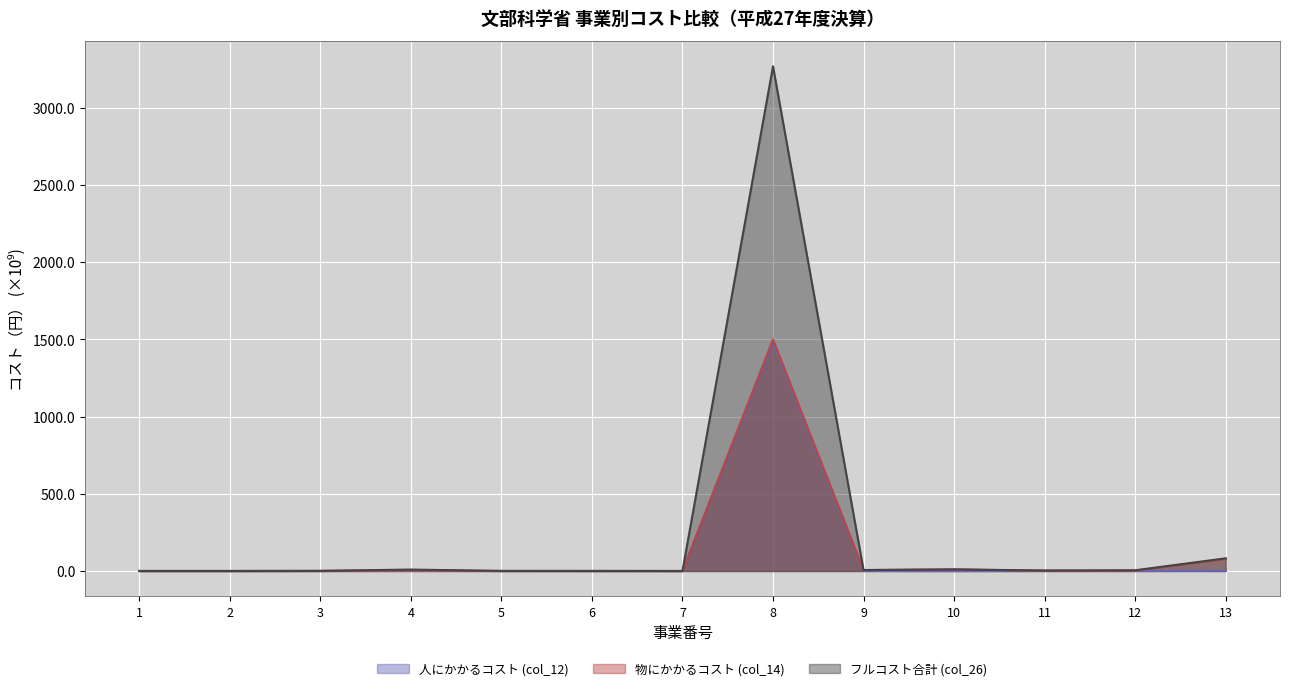

Between 1 and 12, which is larger?

12